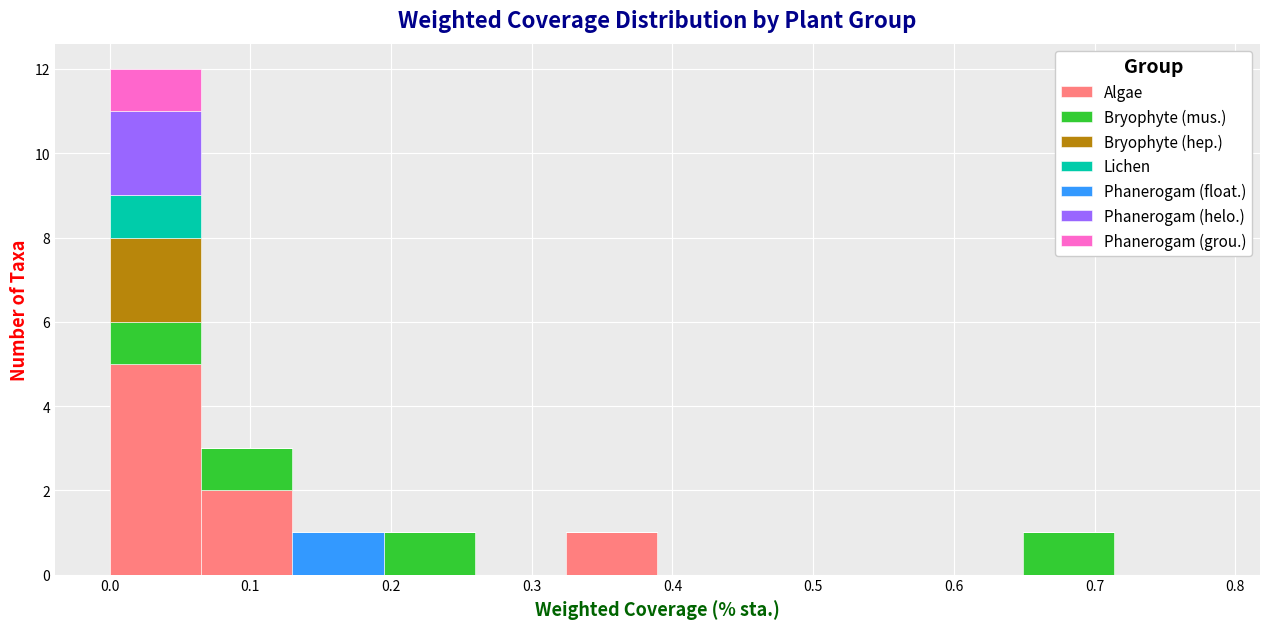

Reading left to right, transcribe this chart: for each stacked bar, give the range it covers on the x-axis and its total height. Neither the bar edges nor the heights are printed on the chart, so give them approximately, as read against the axes.

0.00 to 0.06: 12
0.06 to 0.13: 3
0.13 to 0.19: 1
0.19 to 0.26: 1
0.26 to 0.32: 0
0.32 to 0.39: 1
0.39 to 0.45: 0
0.45 to 0.52: 0
0.52 to 0.58: 0
0.58 to 0.65: 0
0.65 to 0.71: 1
0.71 to 0.78: 0